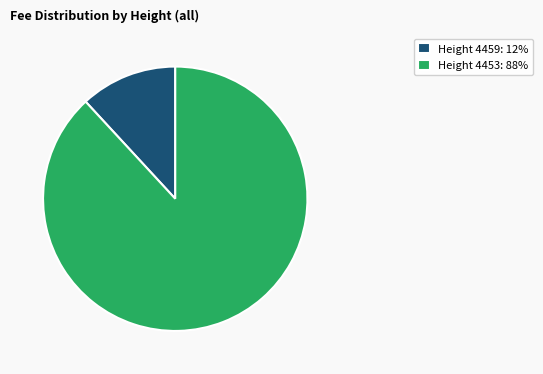

True or false: Height 4453: 88% accounts for 79% of the total.

False